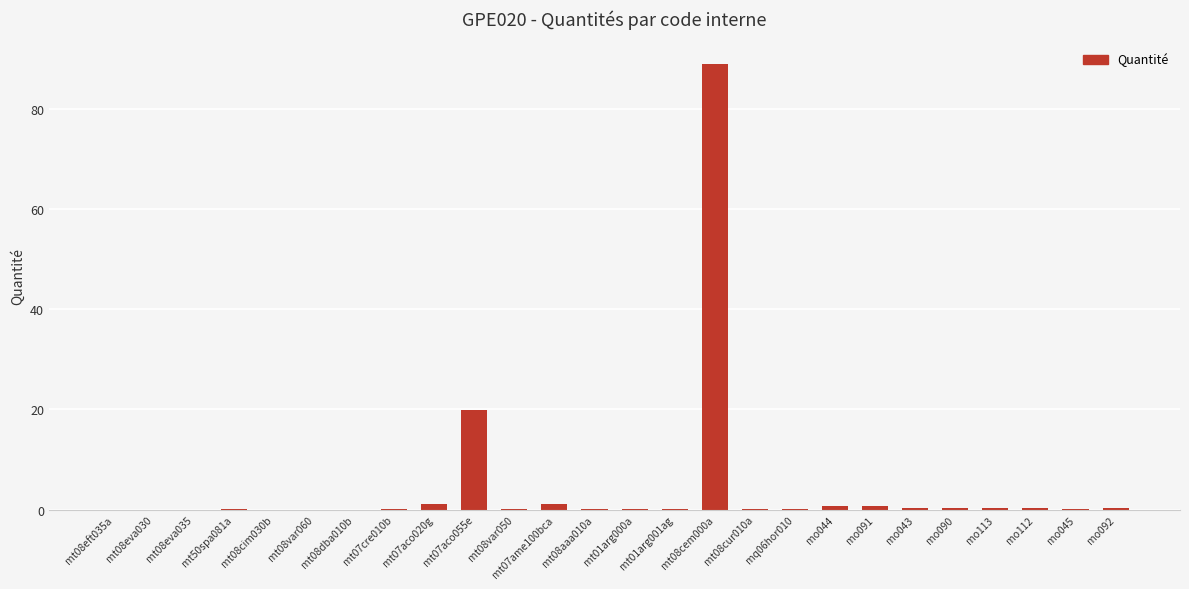

Which category has the highest value across all series?

mt08cem000a